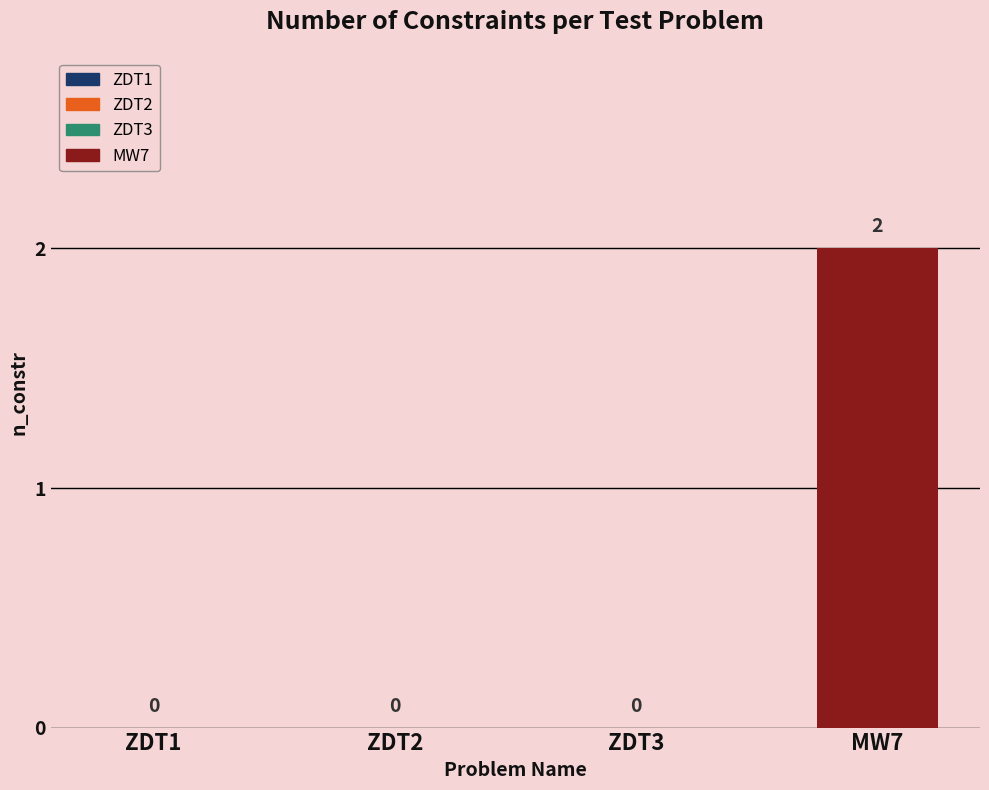

What is the change in value from ZDT1 to MW7?

+2